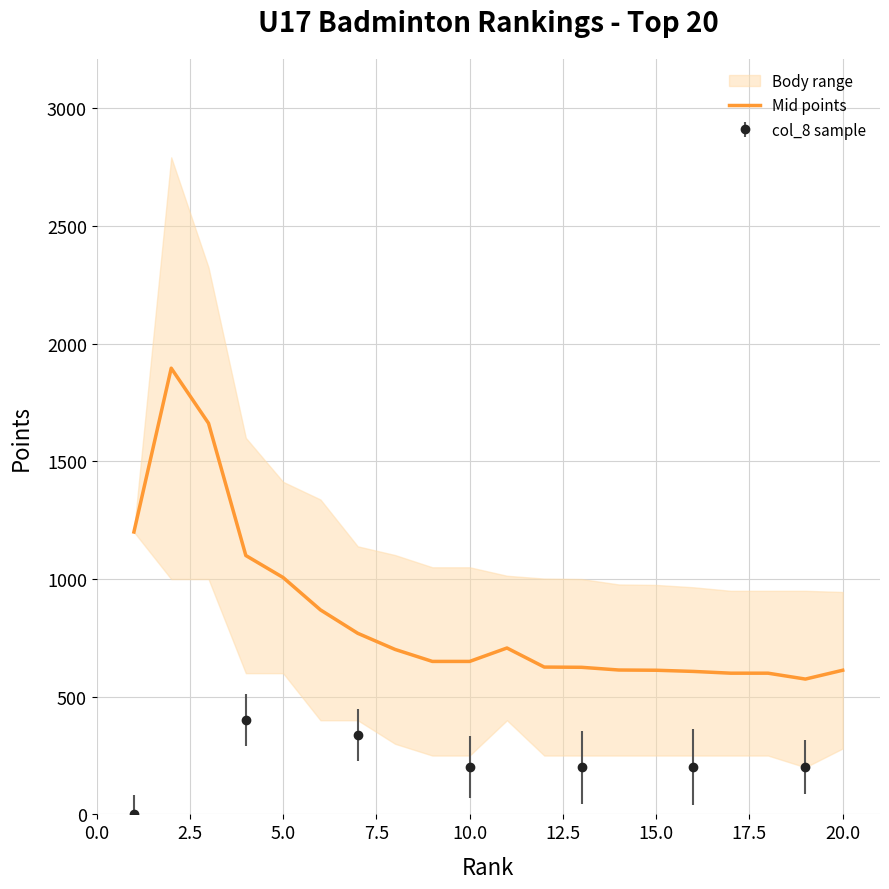

What is the highest value of the Mid points series?

1896.0